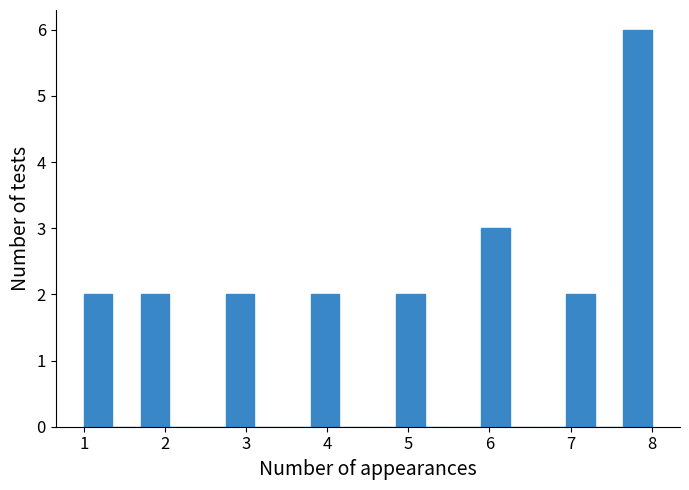

Read against the x-axis, roughly where is the centre of the tallest bar?

7.8